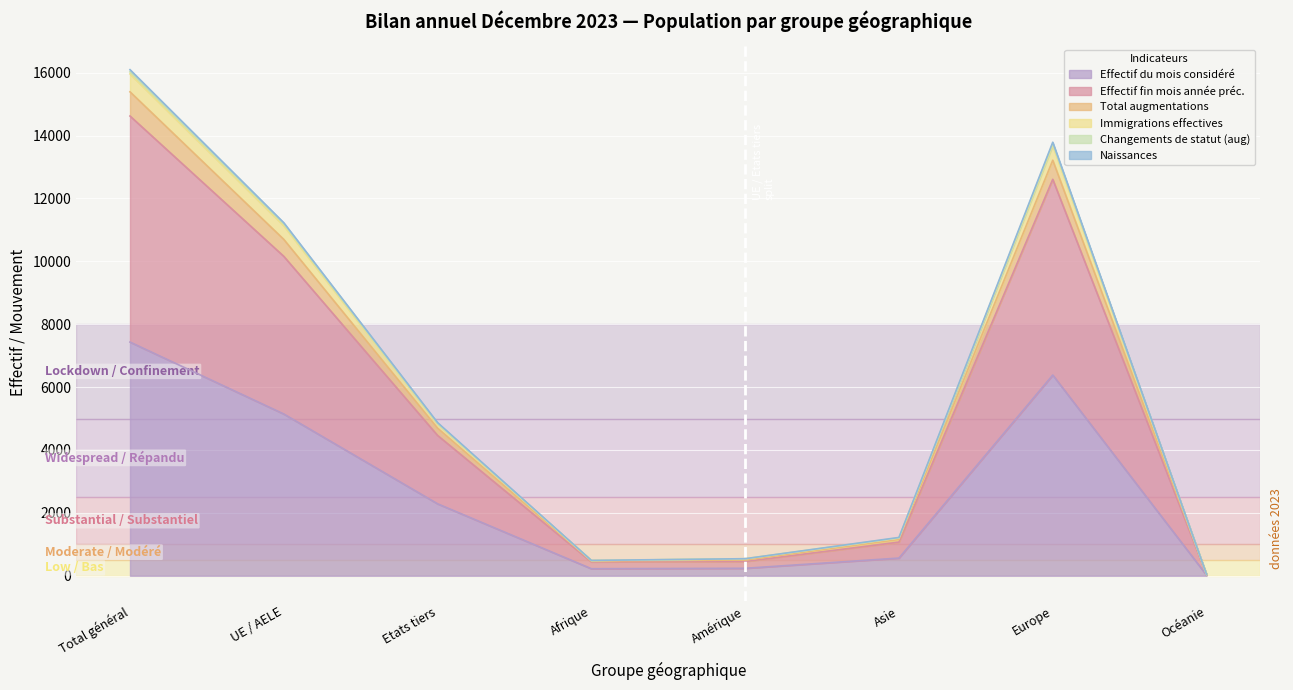

What is the maximum value for Effectif du mois considéré?

7433